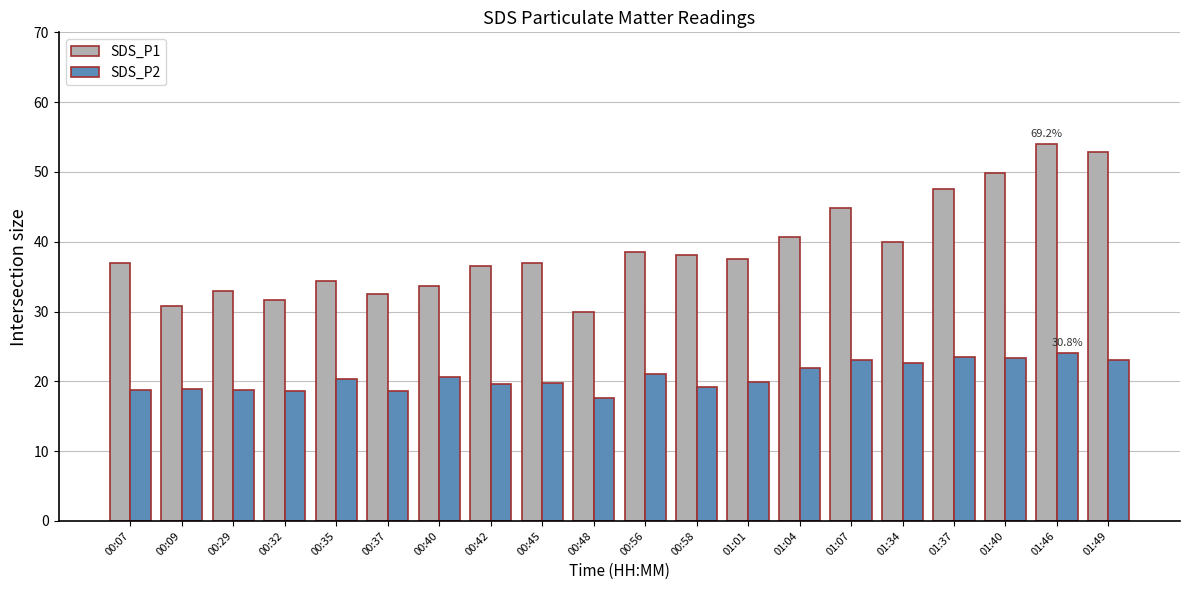

What is the difference between the SDS_P1 values at 01:34 and 01:40?

9.9